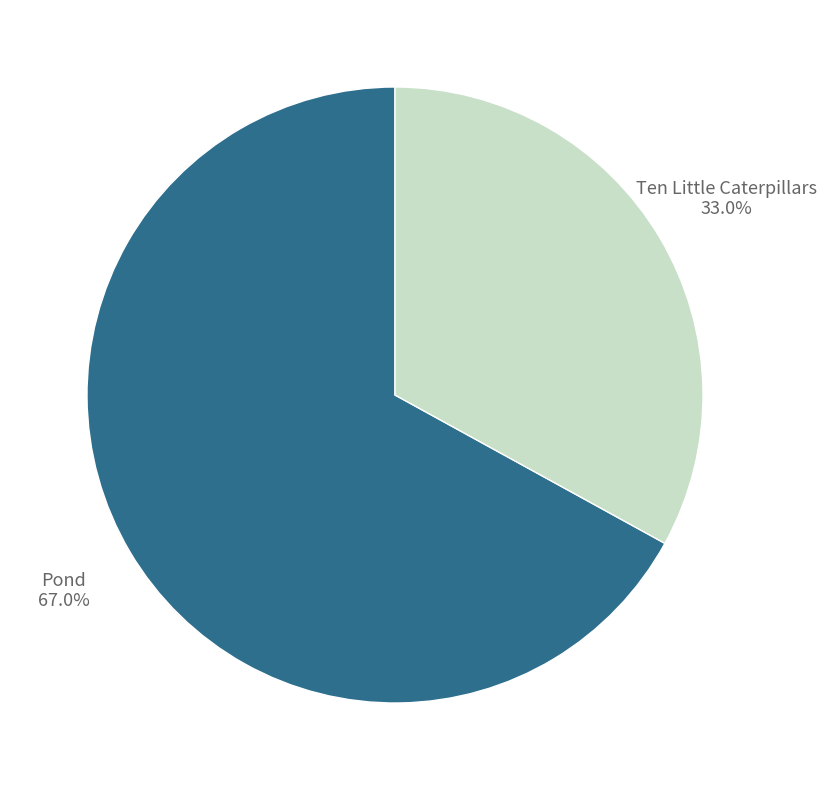

Is there any slice that represents more than half of the pie?

Yes